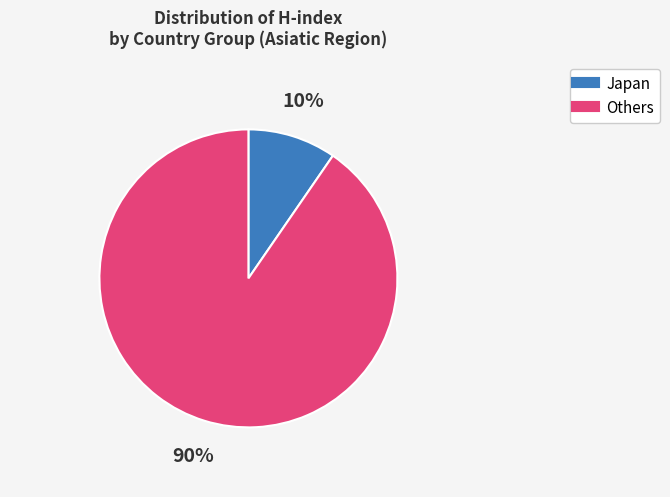

Does any single category account for the majority?

Yes